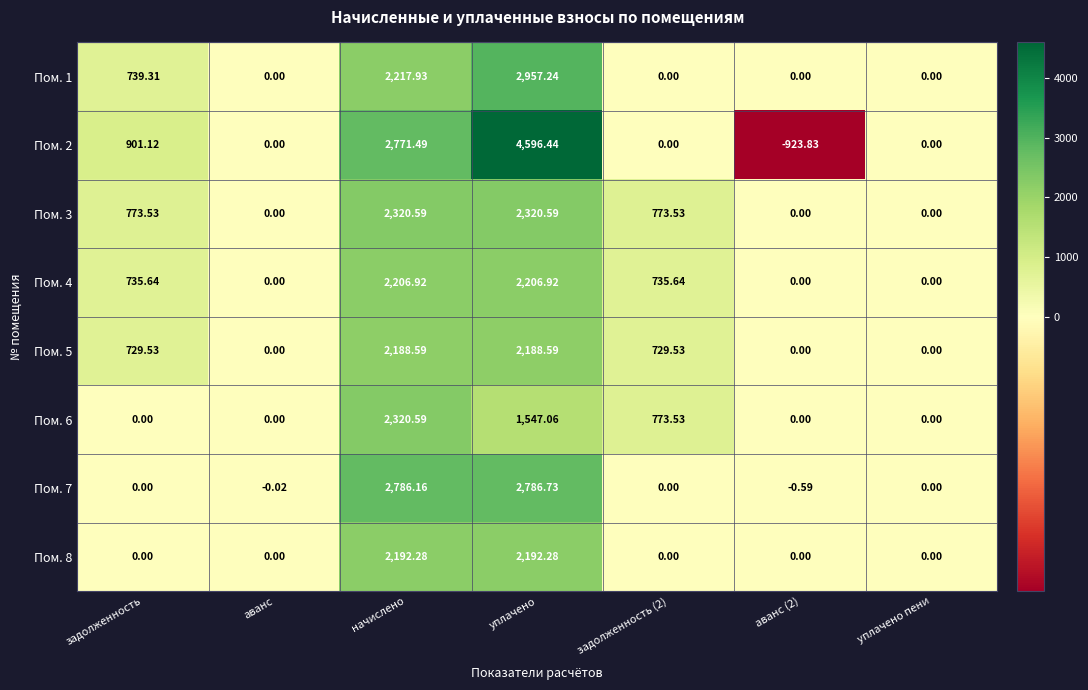

At which label is Пом. 2 closest to 1836?

задолженность